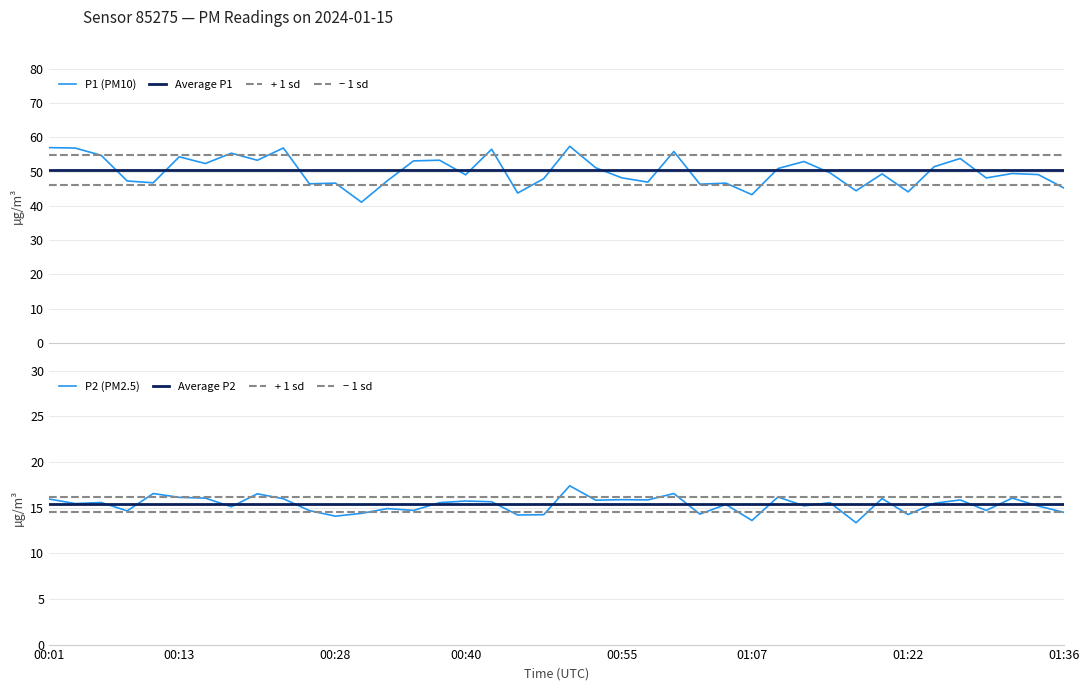

In P2, how many points are higher than both neighbors (excluding endpoints)?

14